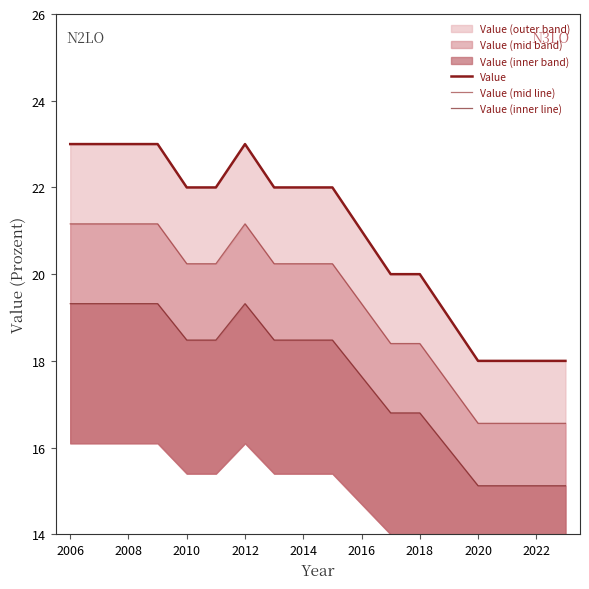

True or false: Value (mid line) and Value (inner line) intersect in this chart.

False